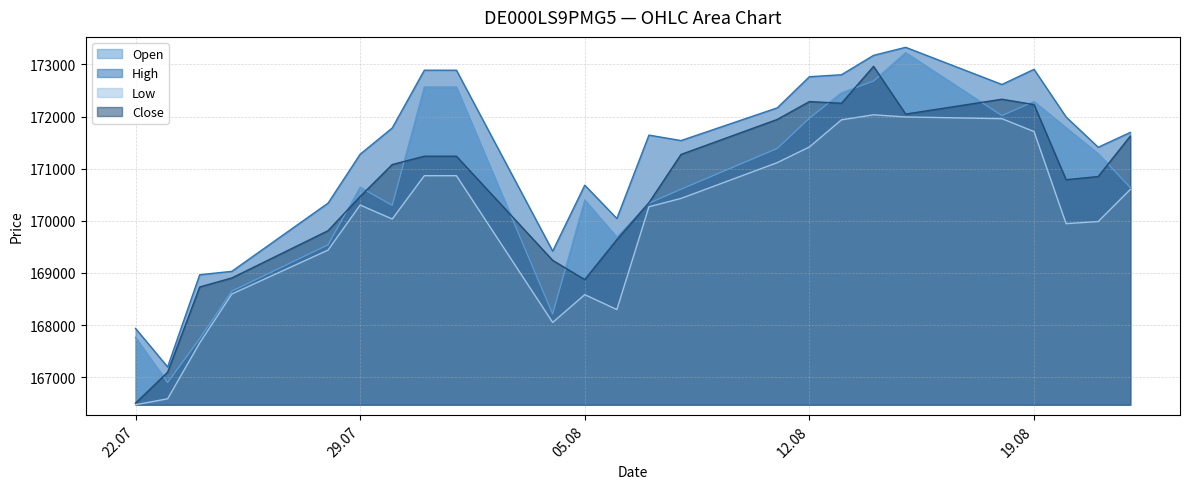

True or false: High and Open cross at least once.

False